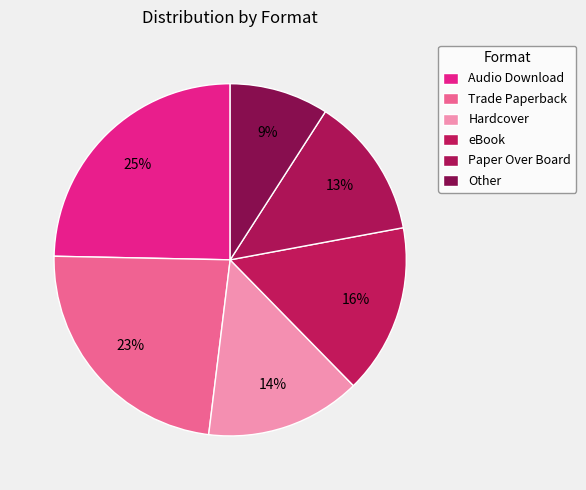

To the nearest percent, what is the average slice percentage?

17%